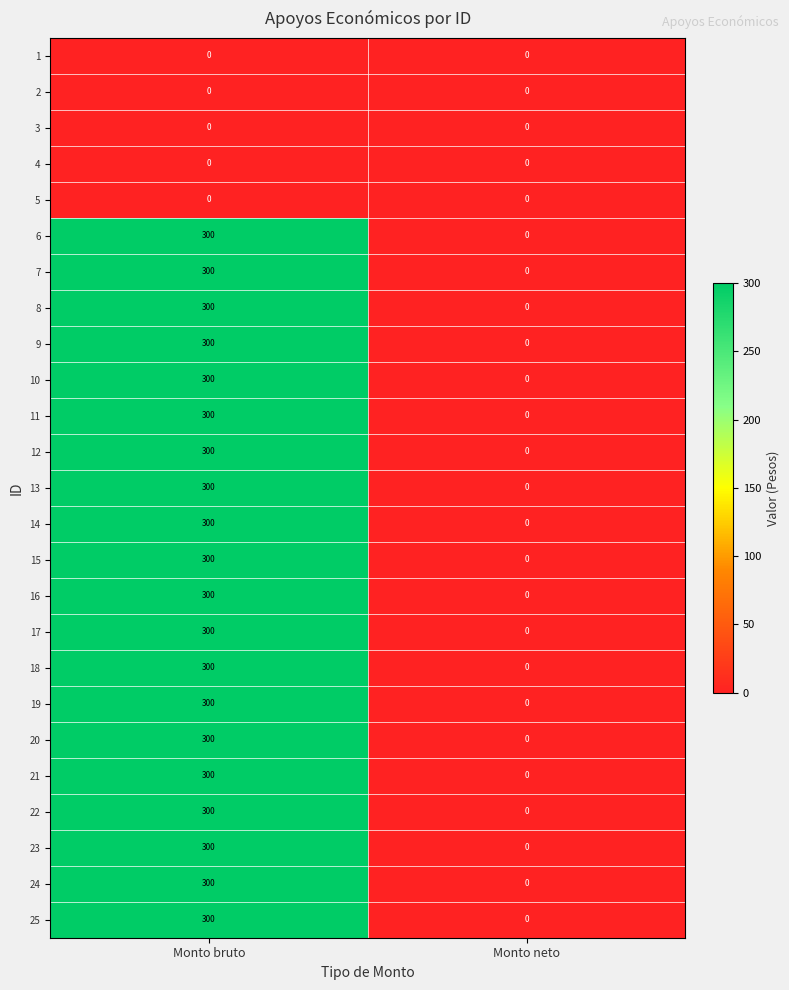

What is the average value of the 7 series?

150